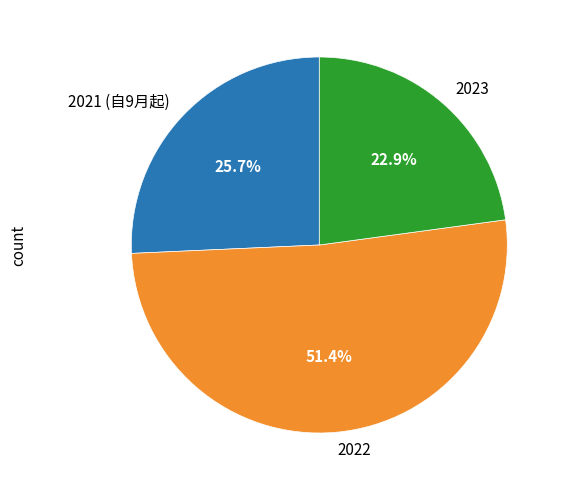

What is the largest slice in the pie chart?

2022